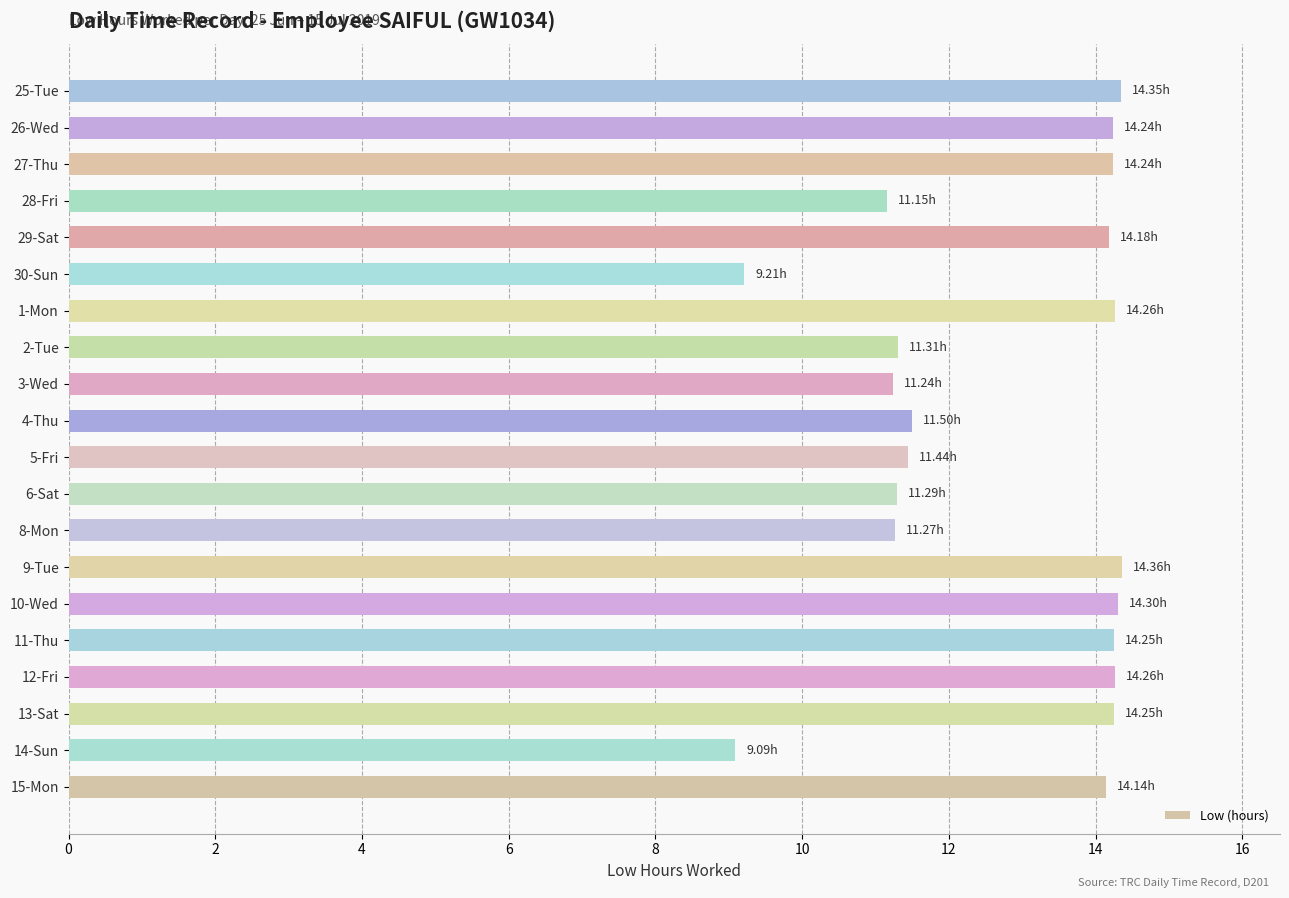

What is the difference between the maximum and minimum values?

5.3